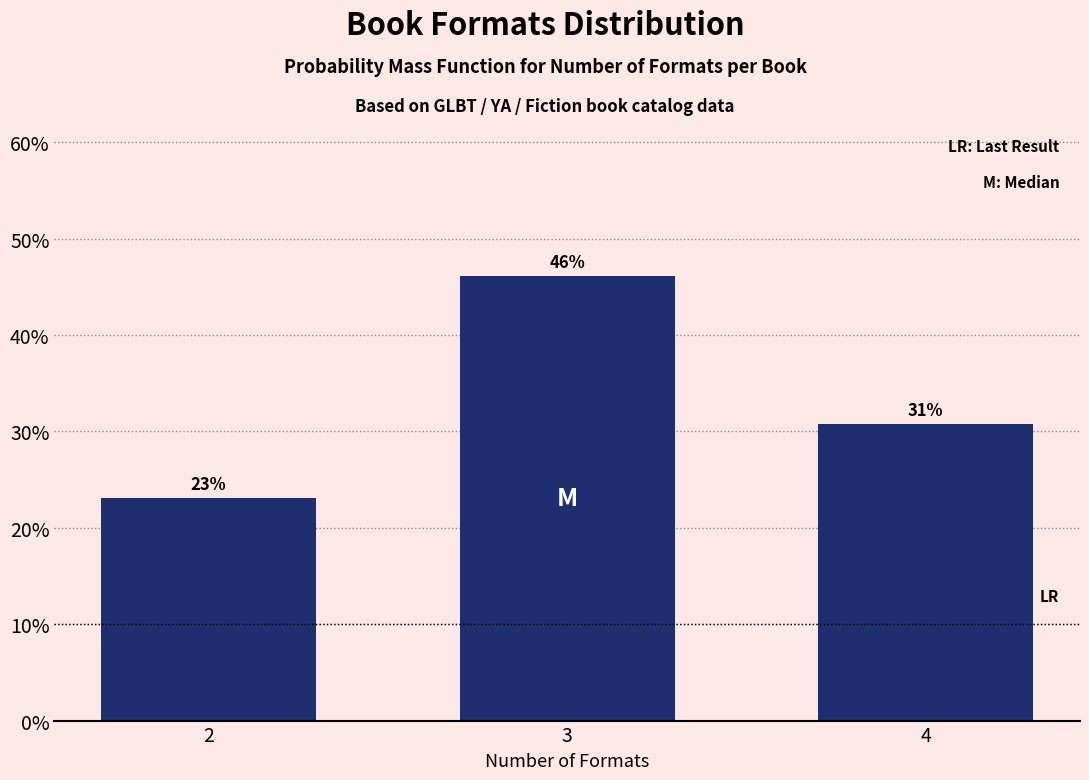

True or false: the data shows 68.5 at 3.

False